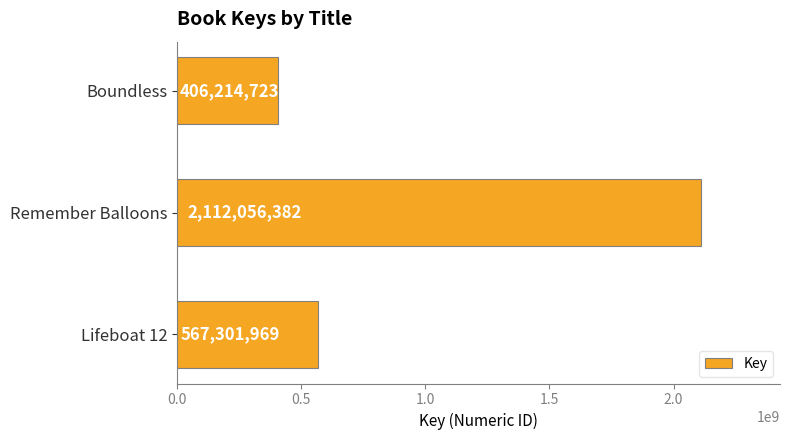

What is the sum of the values at Remember Balloons and Boundless?

2518271105